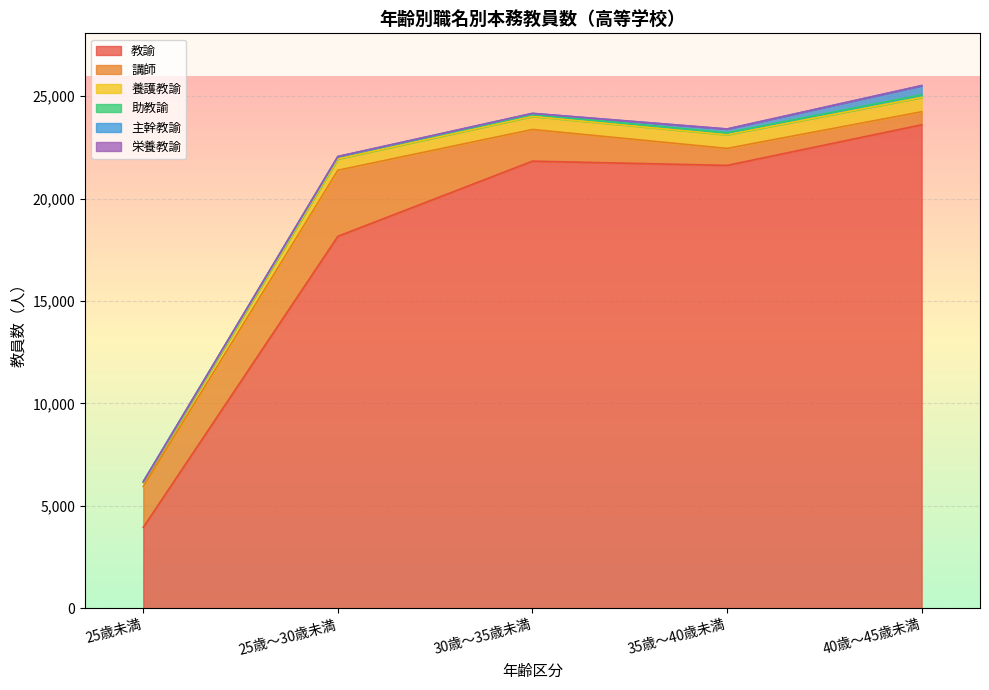

What is the average value of the 主幹教諭 series?

137